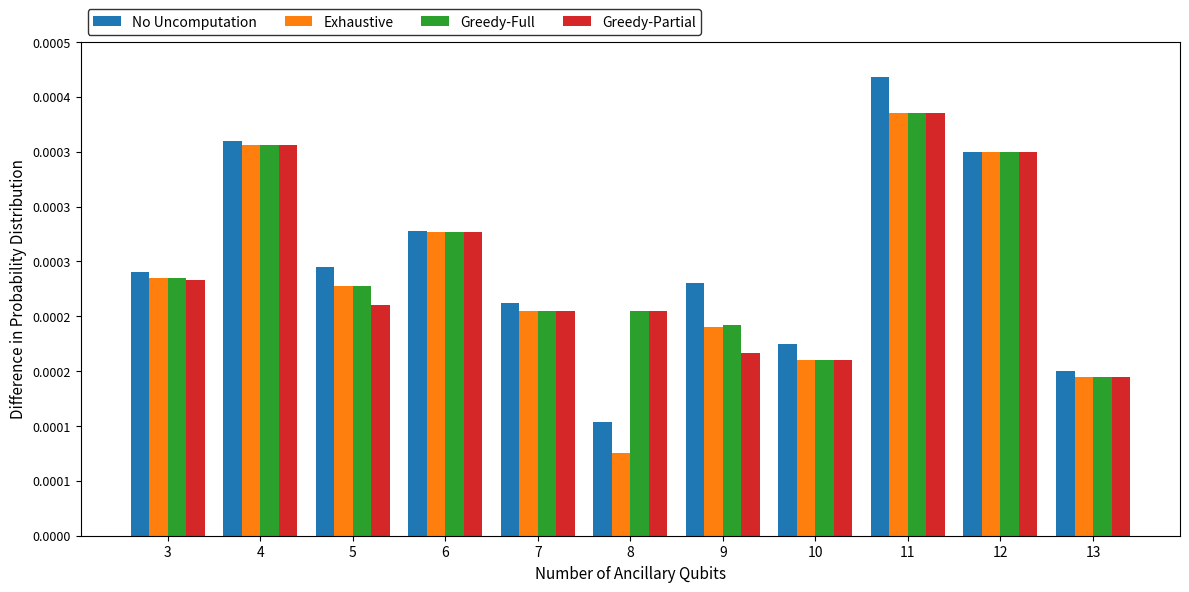

What are all the series names shown in the legend?

No Uncomputation, Exhaustive, Greedy-Full, Greedy-Partial